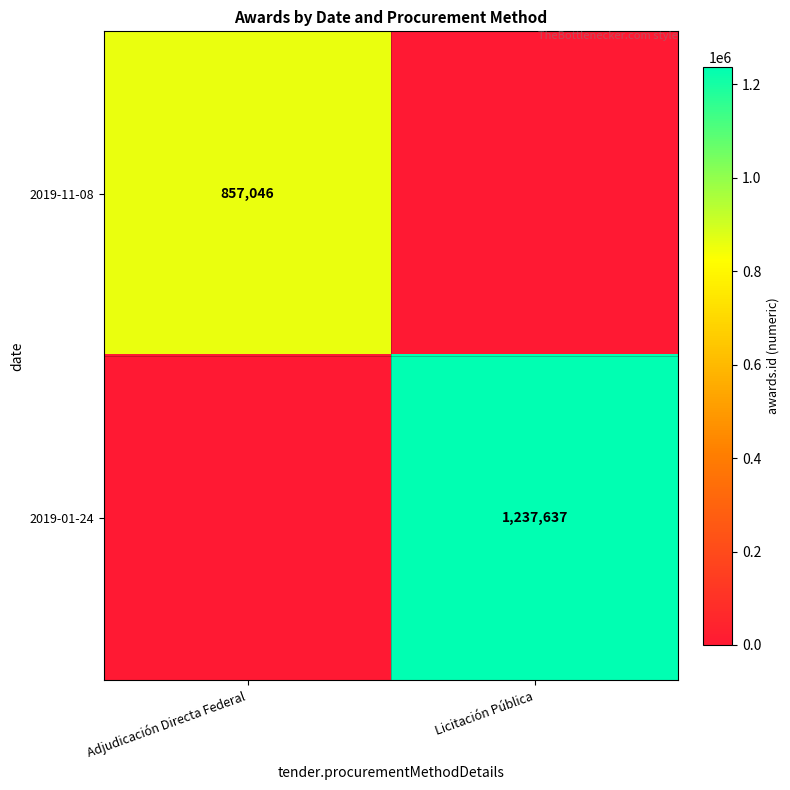

True or false: 2019-11-08 has a value of 1210646 at Adjudicación Directa Federal.

False